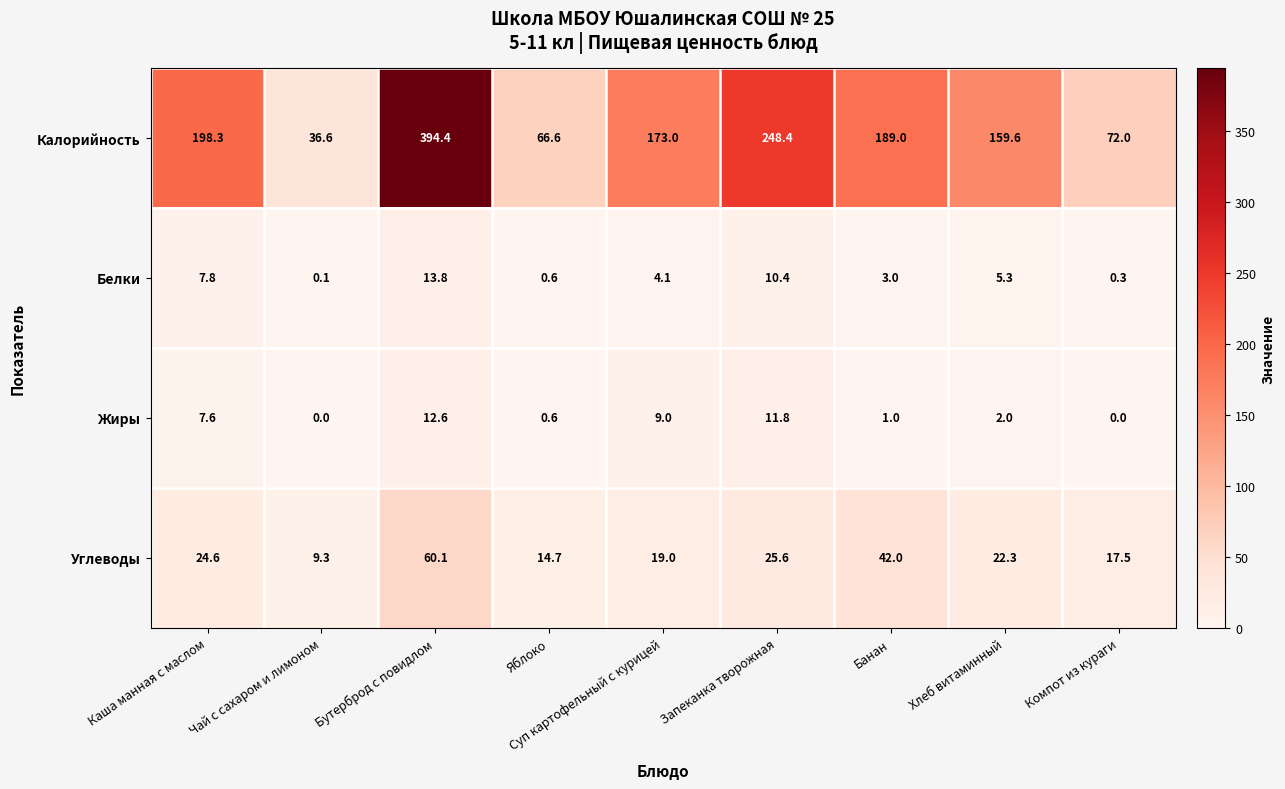

What value does the Калорийность series have at Чай с сахаром и лимоном?

36.6